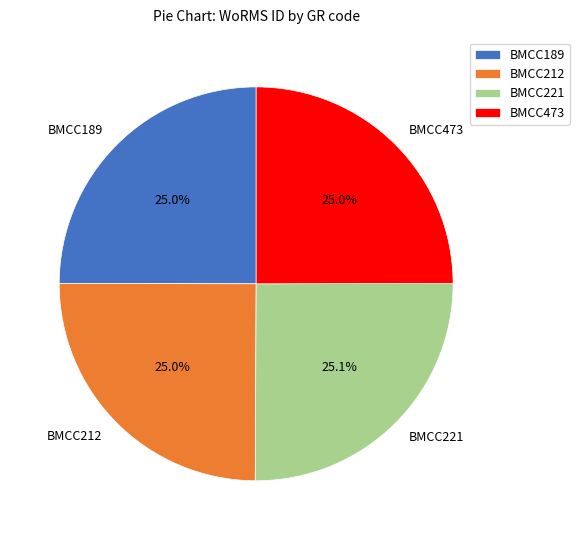

Is it true that BMCC221 is 25% of the pie?

True